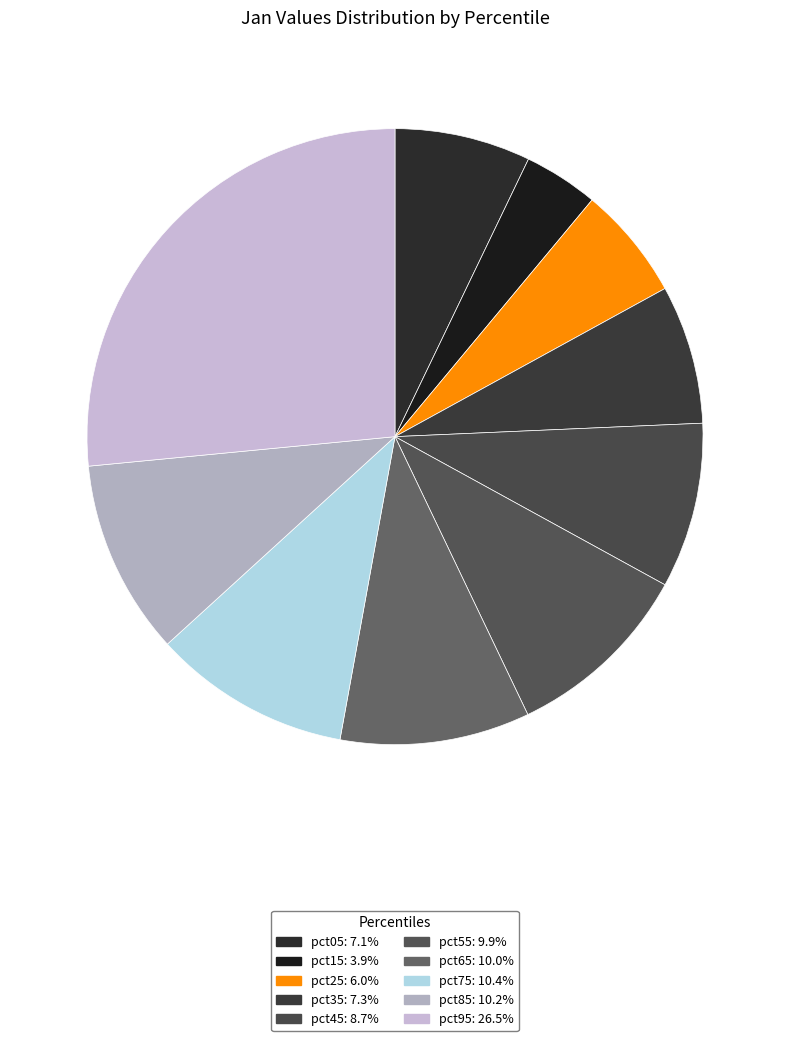

How many segments does this pie chart have?

10